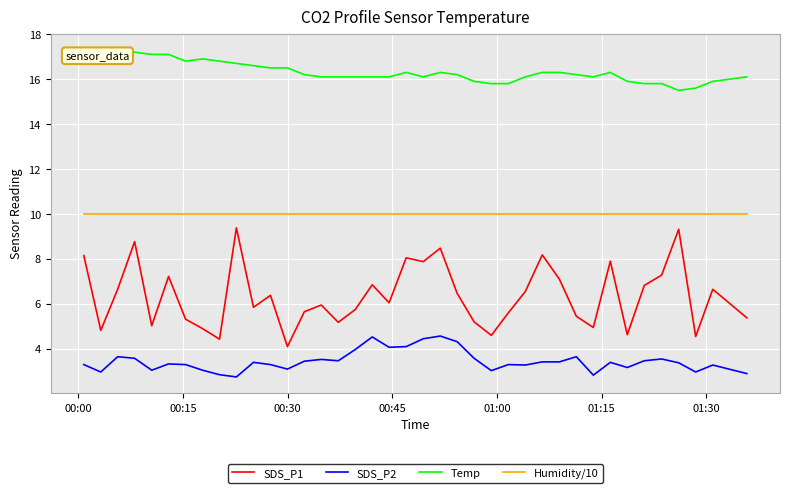

True or false: SDS_P1 and Humidity/10 intersect in this chart.

False